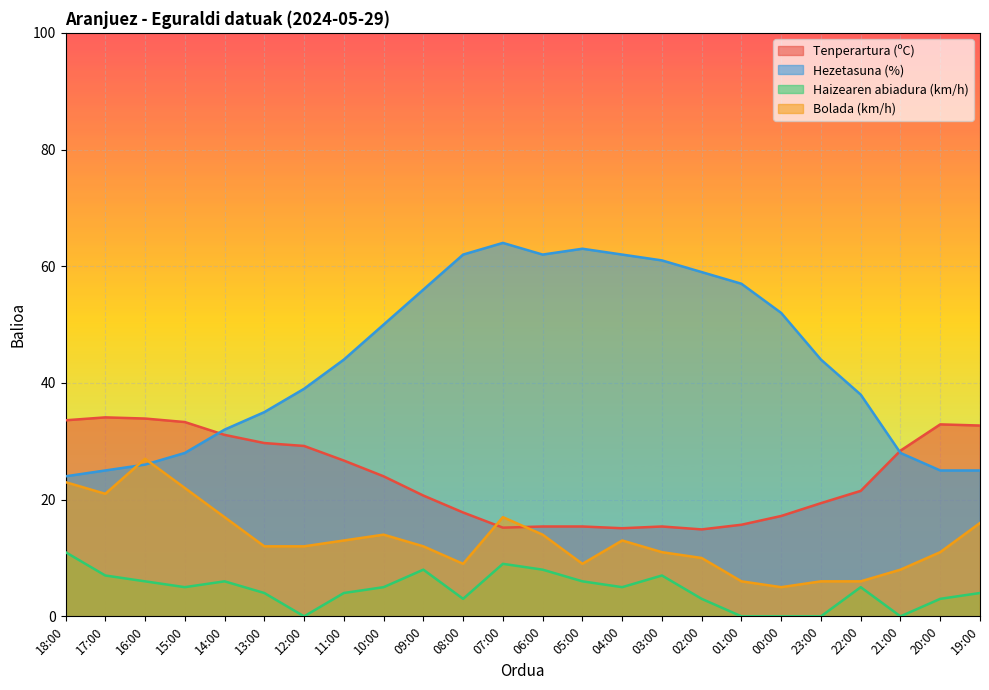

What is the difference between the highest and lowest values at 21:00?

28.4